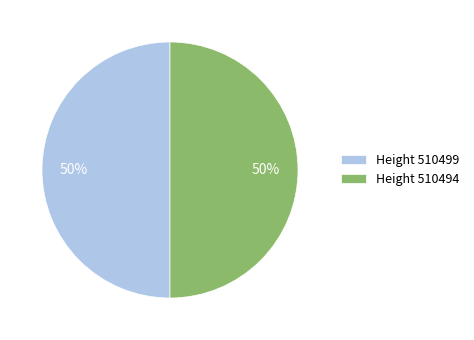

What is the ratio of the value at Height 510494 to the value at Height 510499?

1.0